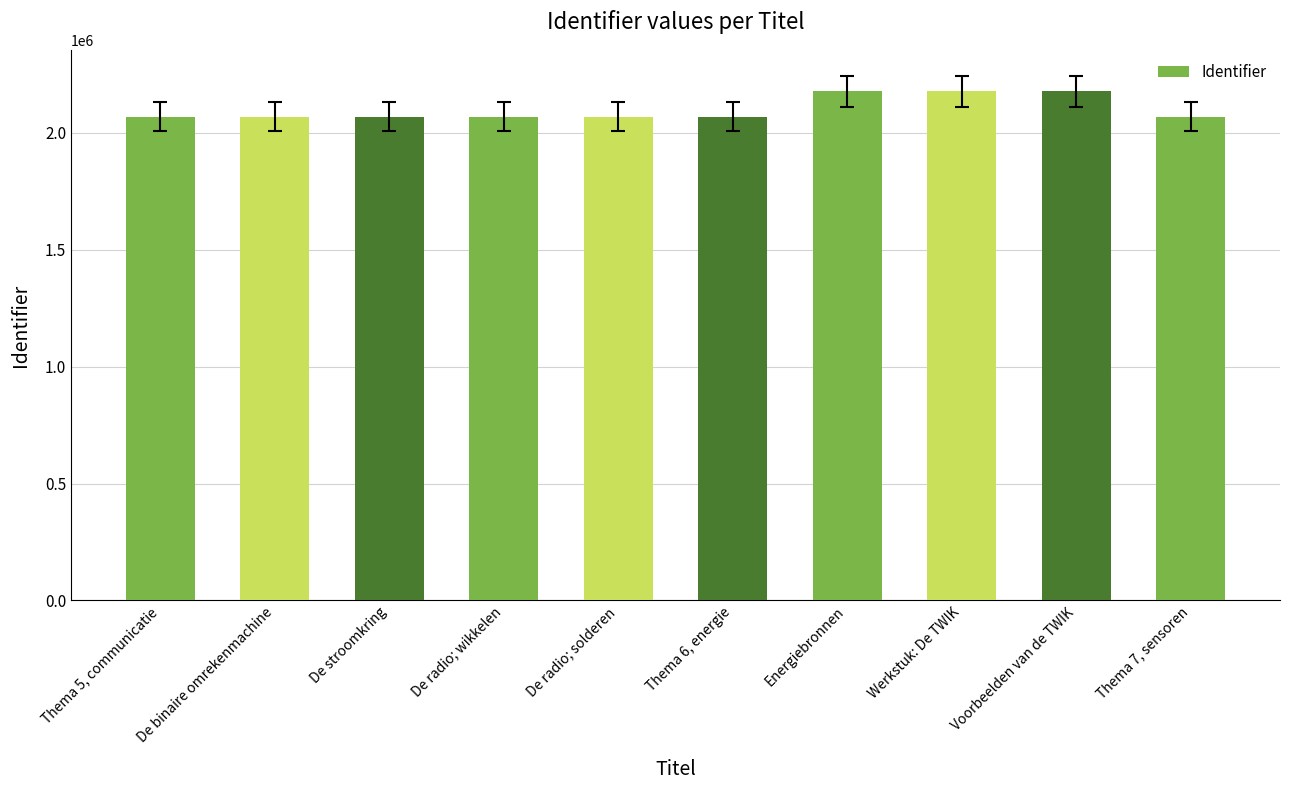

What is the difference between the maximum and minimum values?

108283